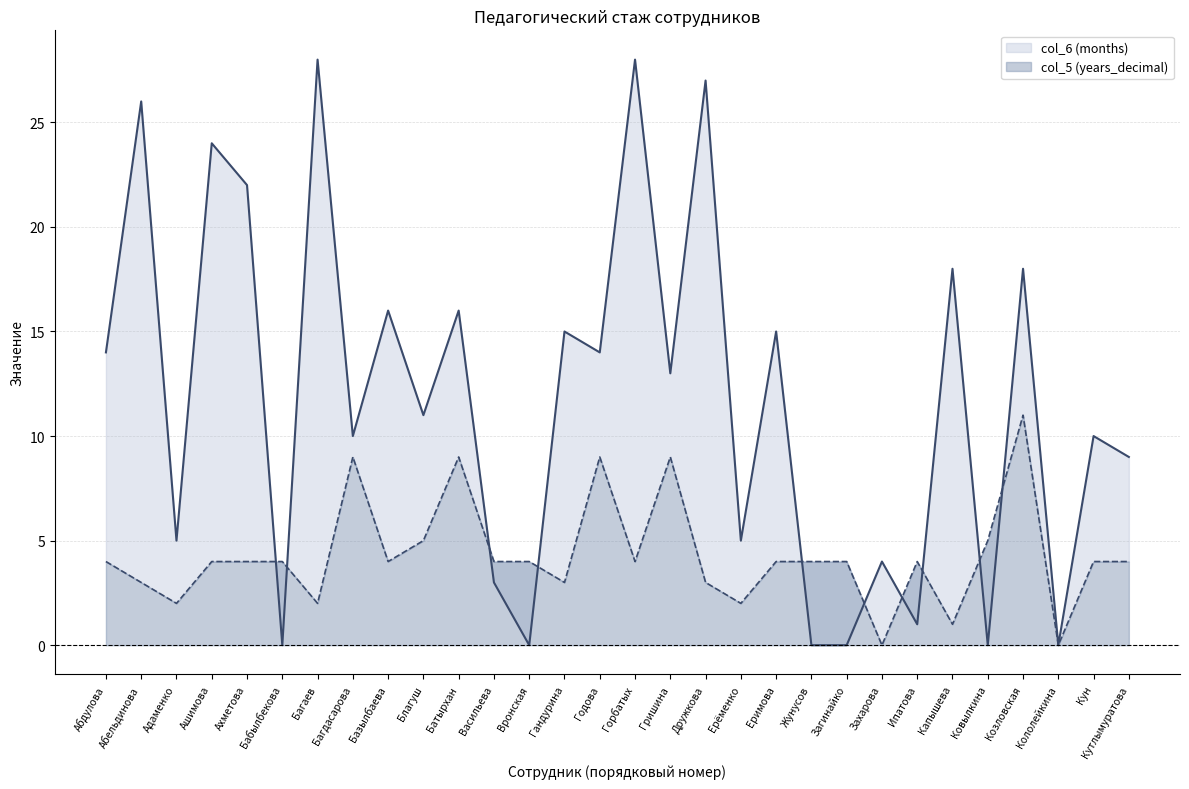

Reading right to left, extract all data points from this chart.

col_6 (months): Кутлымуратова=9	Кун=10	Кололейкина=0	Козловская=18	Ковылкина=0	Капышева=18	Ипатова=1	Захарова=4	Загинайко=0	Жунусов=0	Еримова=15	Ерёменко=5	Дружкова=27	Гришина=13	Горбатых=28	Годова=14	Гандурина=15	Вронская=0	Васильева=3	Батырхан=16	Благуш=11	Базылбаева=16	Багдасарова=10	Багаев=28	Бабылбекова=0	Ахметова=22	Ашимова=24	Адаменко=5	Абельдинова=26	Абдулова=14
col_5 (years_decimal): Кутлымуратова=4	Кун=4	Кололейкина=0	Козловская=11	Ковылкина=5	Капышева=1	Ипатова=4	Захарова=0	Загинайко=4	Жунусов=4	Еримова=4	Ерёменко=2	Дружкова=3	Гришина=9	Горбатых=4	Годова=9	Гандурина=3	Вронская=4	Васильева=4	Батырхан=9	Благуш=5	Базылбаева=4	Багдасарова=9	Багаев=2	Бабылбекова=4	Ахметова=4	Ашимова=4	Адаменко=2	Абельдинова=3	Абдулова=4